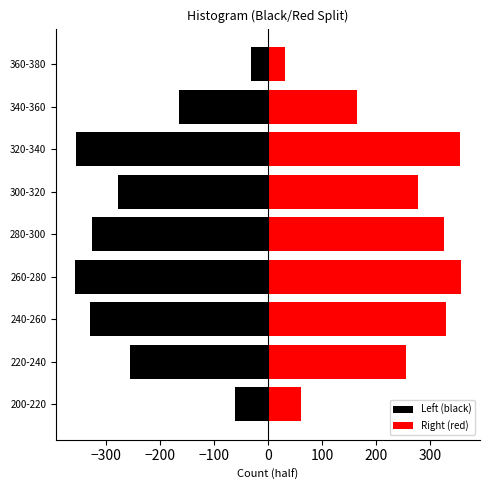

Which series has the largest total across all categories?

Right (red)